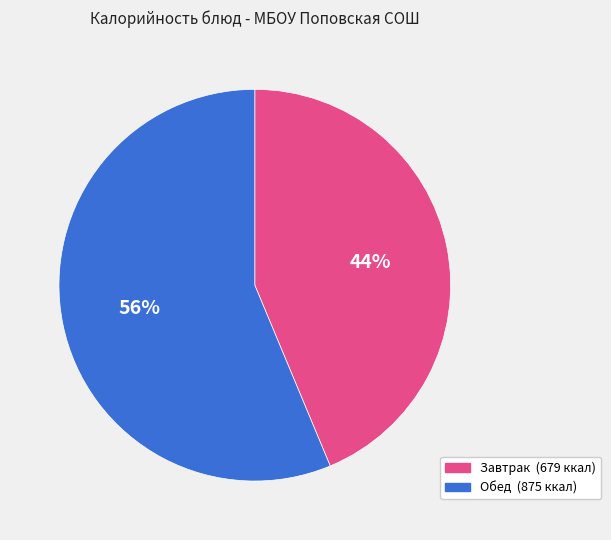

Does any single category account for the majority?

Yes